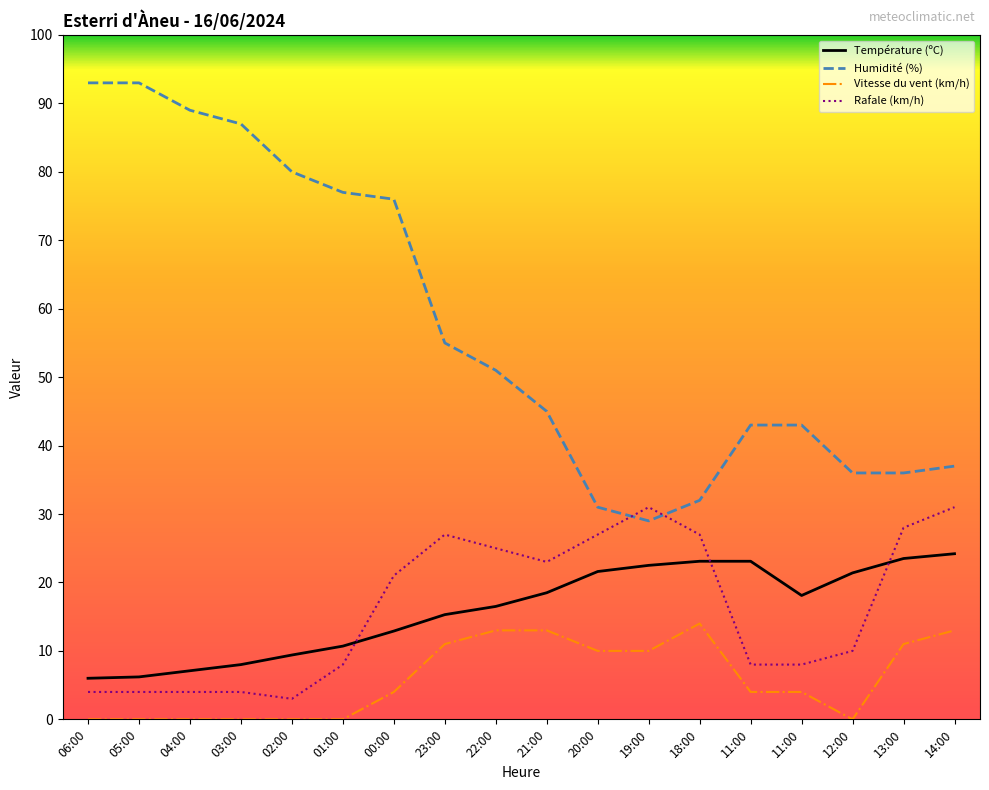

Rank the series at 23:00 from lowest to highest value.

Vitesse du vent (km/h), Température (ºC), Rafale (km/h), Humidité (%)